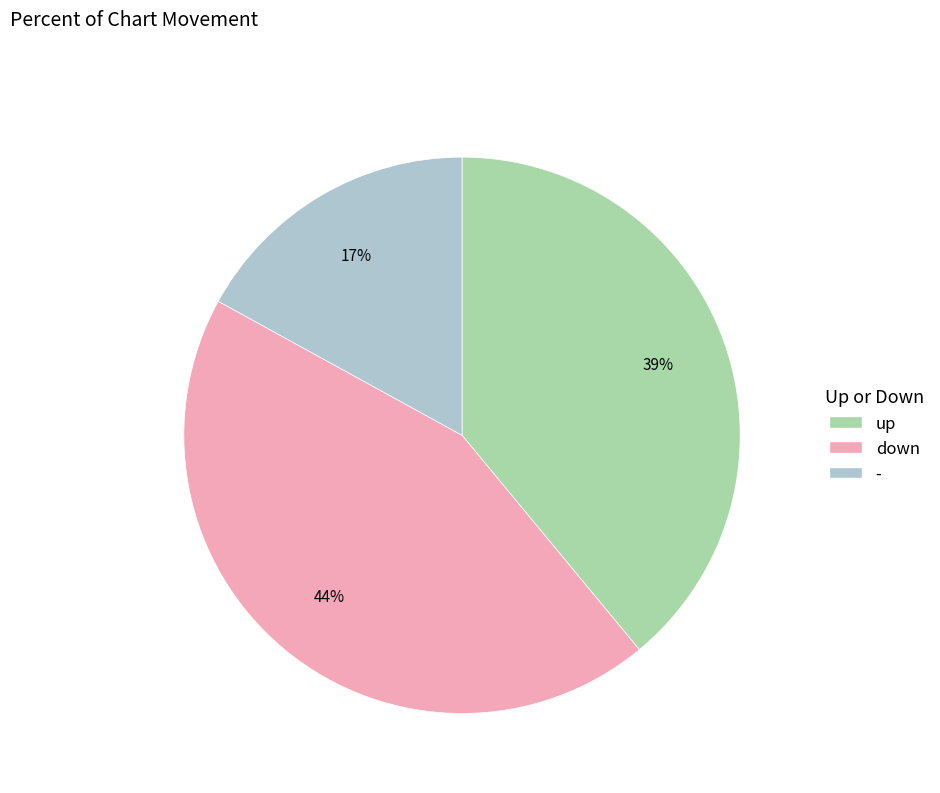

Do up and - together represent more than half of the pie?

Yes